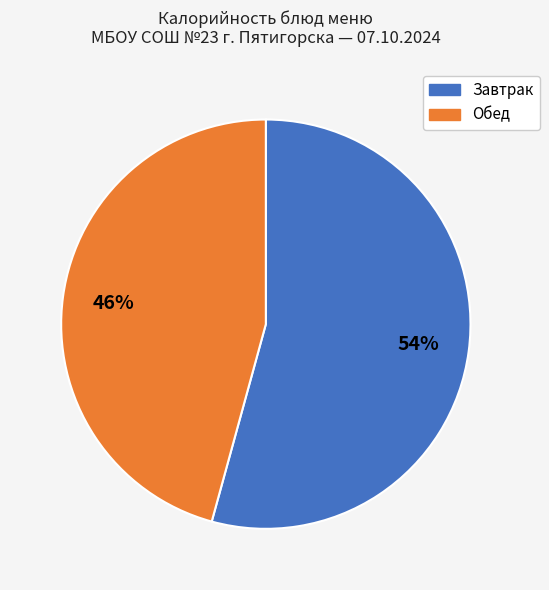

To the nearest percent, what is the average slice percentage?

50%